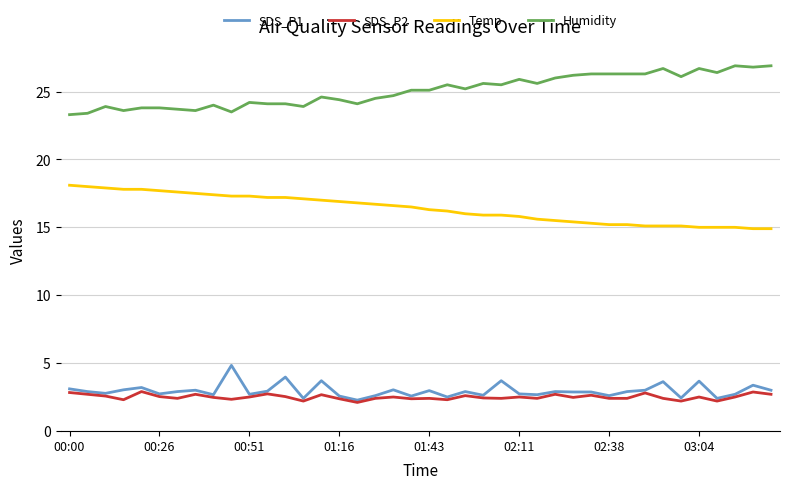

What is the sum of all SDS_P1 values?

118.3